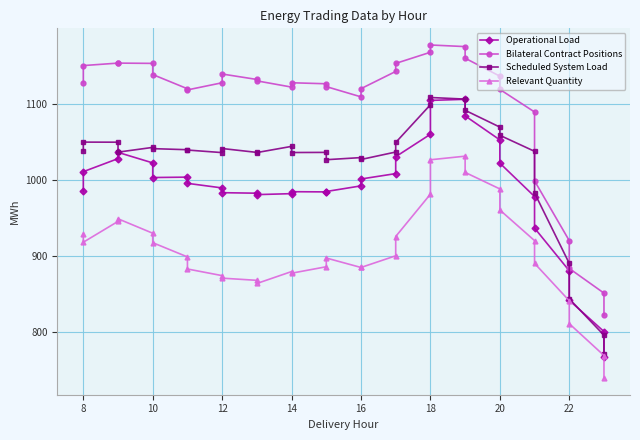

Which series has the largest total across all categories?

Bilateral Contract Positions